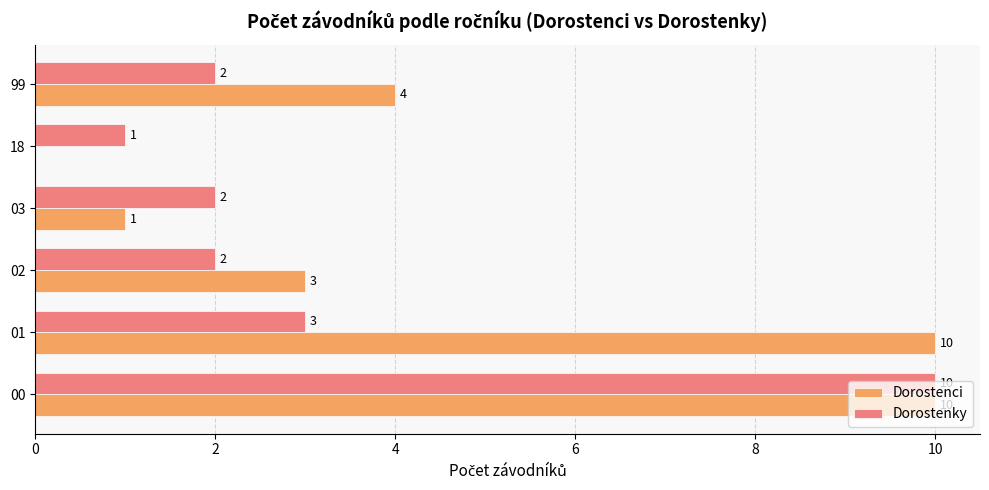

Which series changed the most between 02 and 03?

Dorostenci